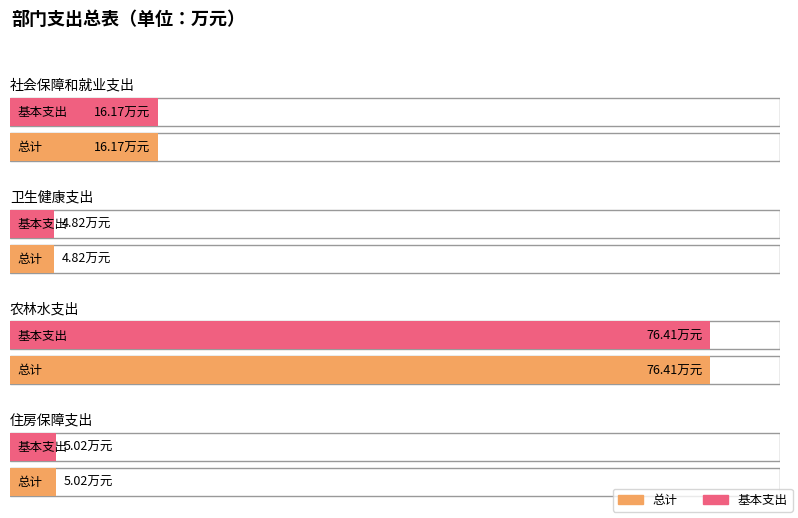

What is the average value of the 基本支出 series?

25.6